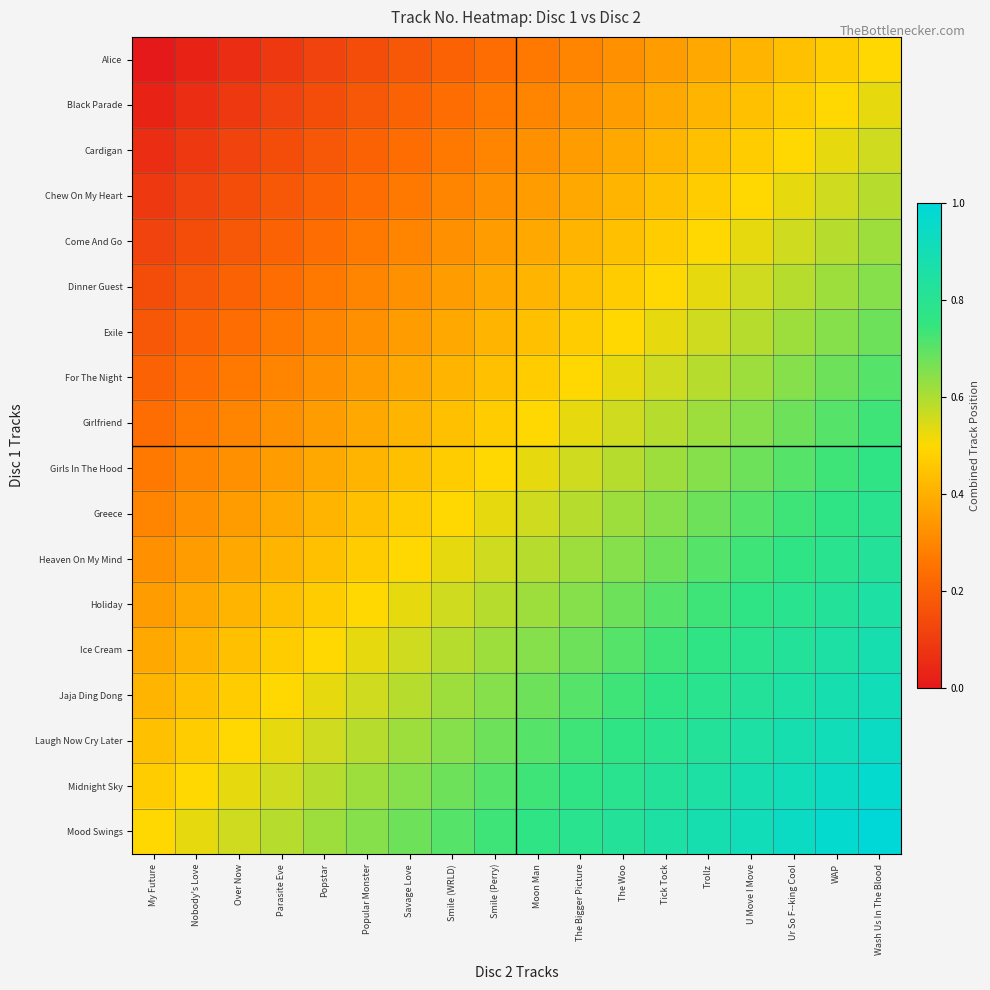

Which series has the largest total across all categories?

Mood Swings